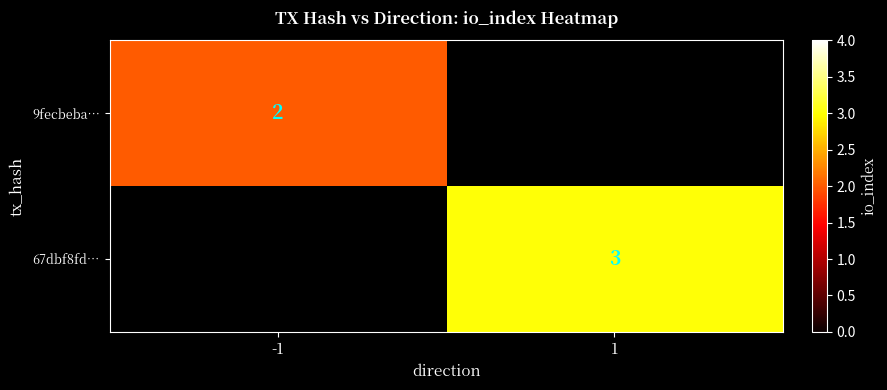

True or false: 9fecbeba… has a value of 1 at -1.

False